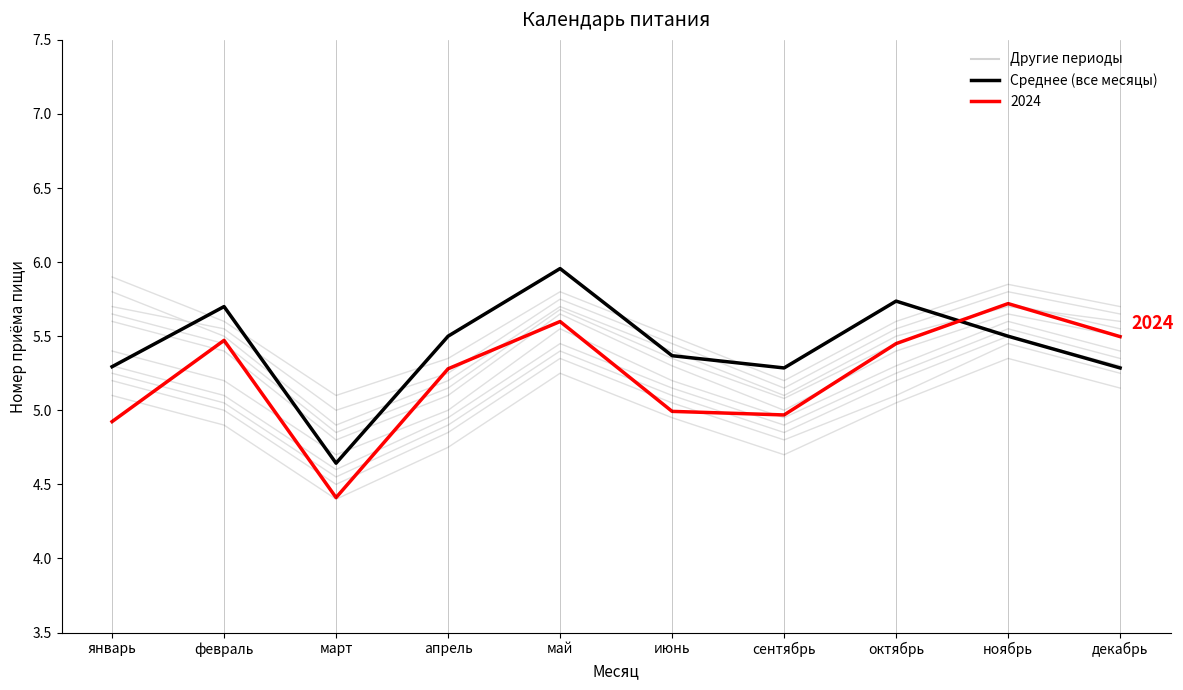

At which category does the chart reach its peak across all series?

май